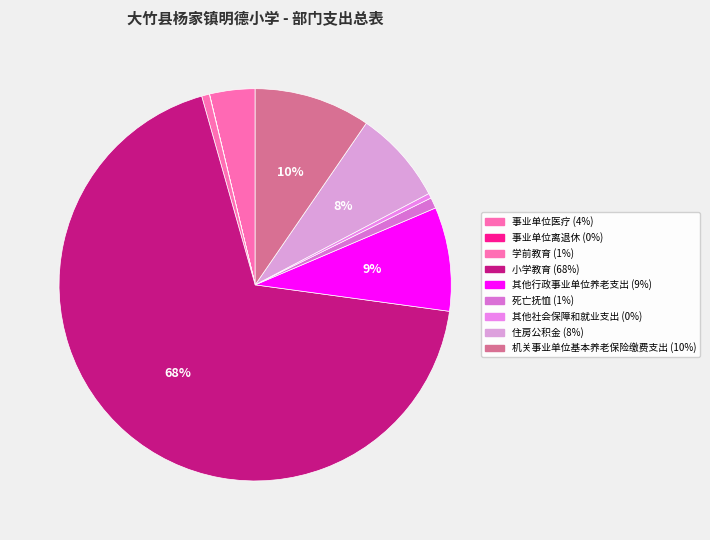

Which slice is the largest?

小学教育